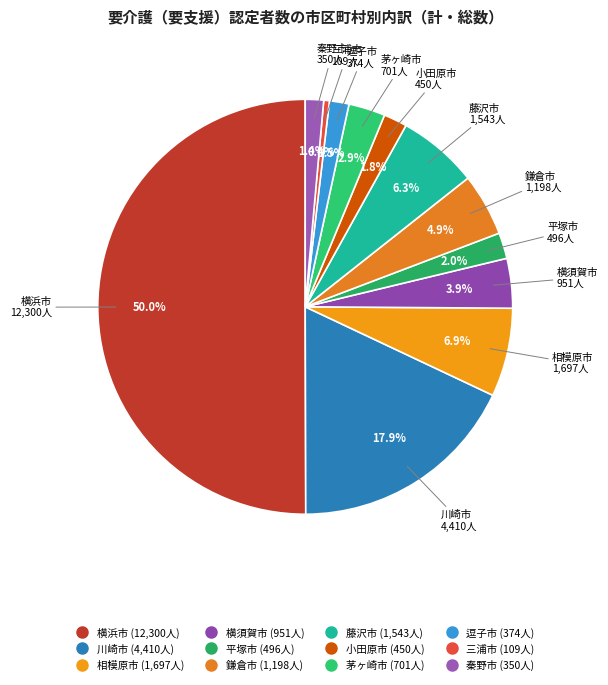

To the nearest percent, what is the combined percentage of 小田原市 and 横浜市?

52%